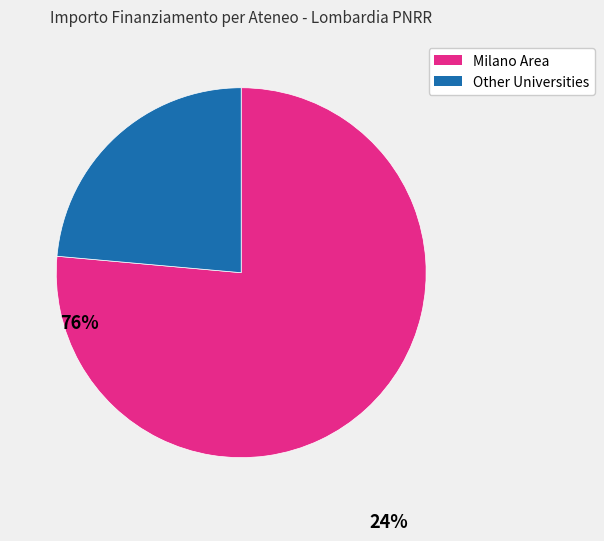

How many segments does this pie chart have?

2